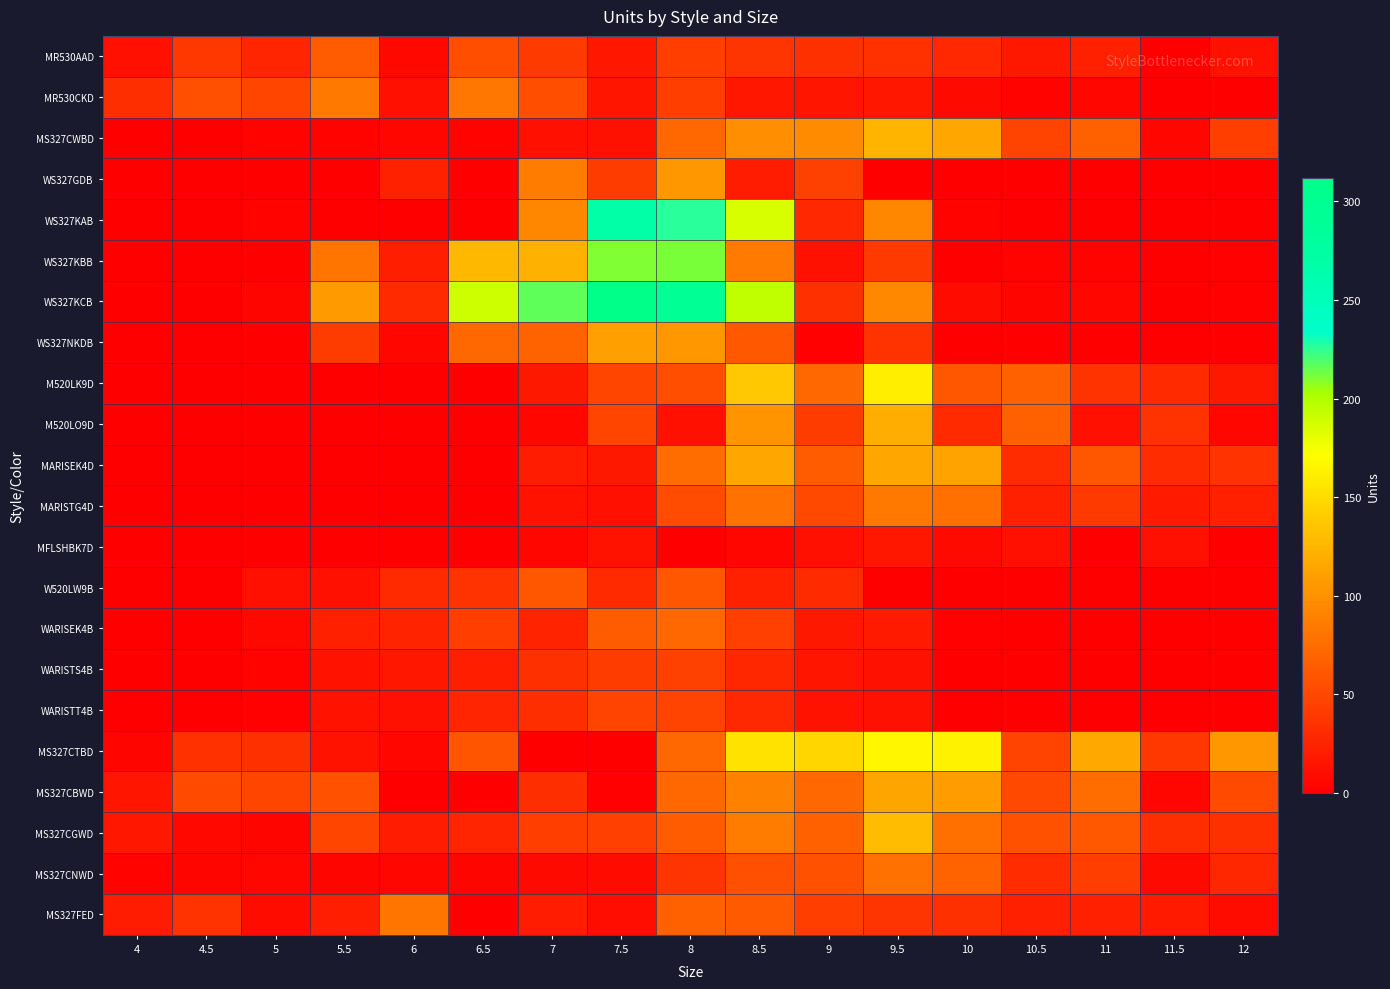

Rank the series at 5.5 from lowest to highest value.

WS327GDB, WS327KAB, M520LK9D, M520LO9D, MARISEK4D, MARISTG4D, MFLSHBK7D, MS327CWBD, MS327CNWD, W520LW9B, WARISTS4B, WARISTT4B, MS327CTBD, MS327FED, WARISEK4B, WS327NKDB, MS327CGWD, MS327CBWD, MR530AAD, WS327KBB, MR530CKD, WS327KCB